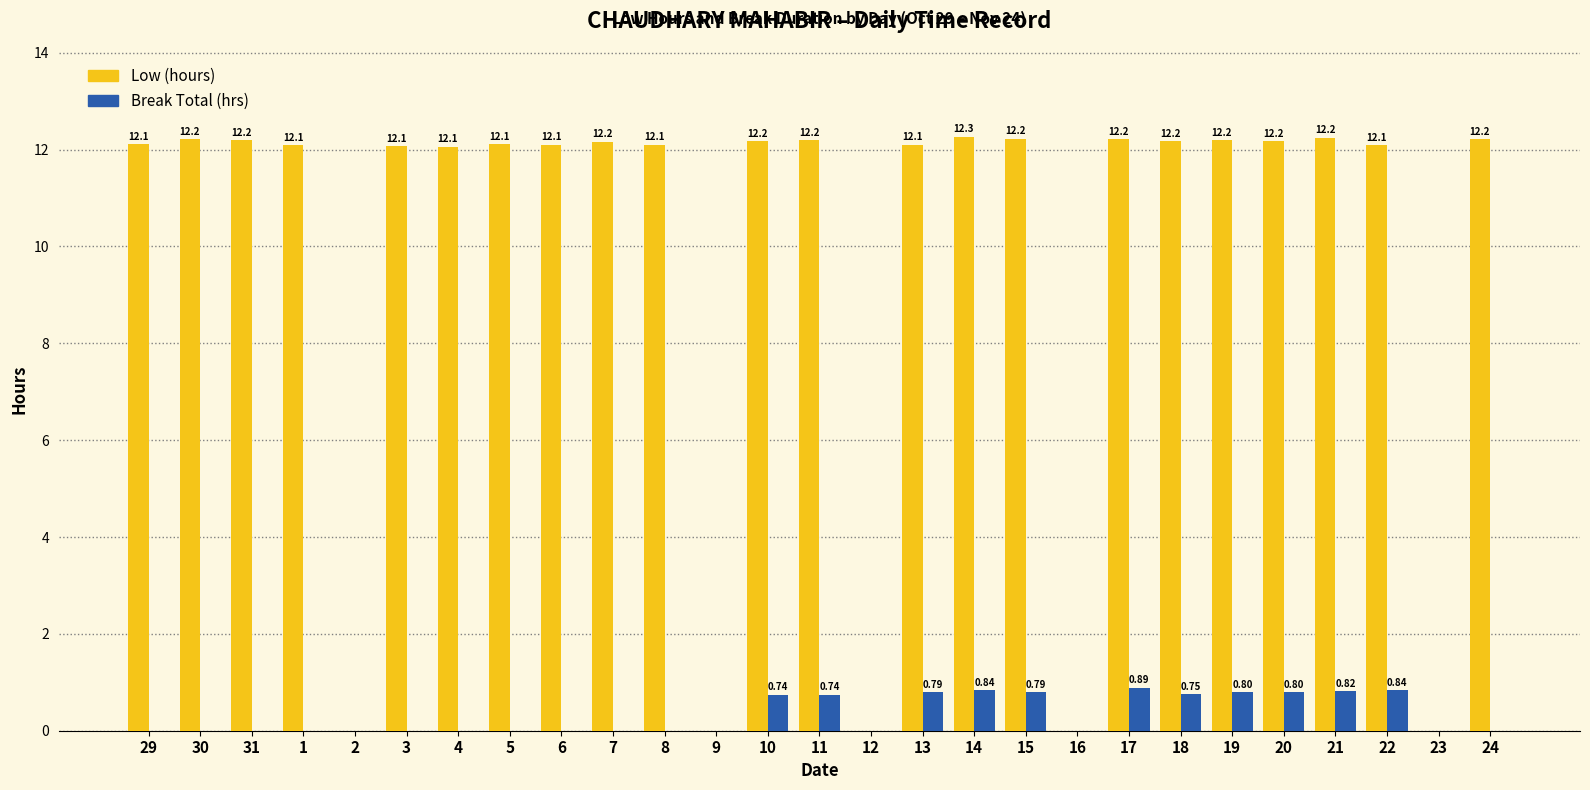

Count the Break Total (hrs) values in the range 0 to 1.

27